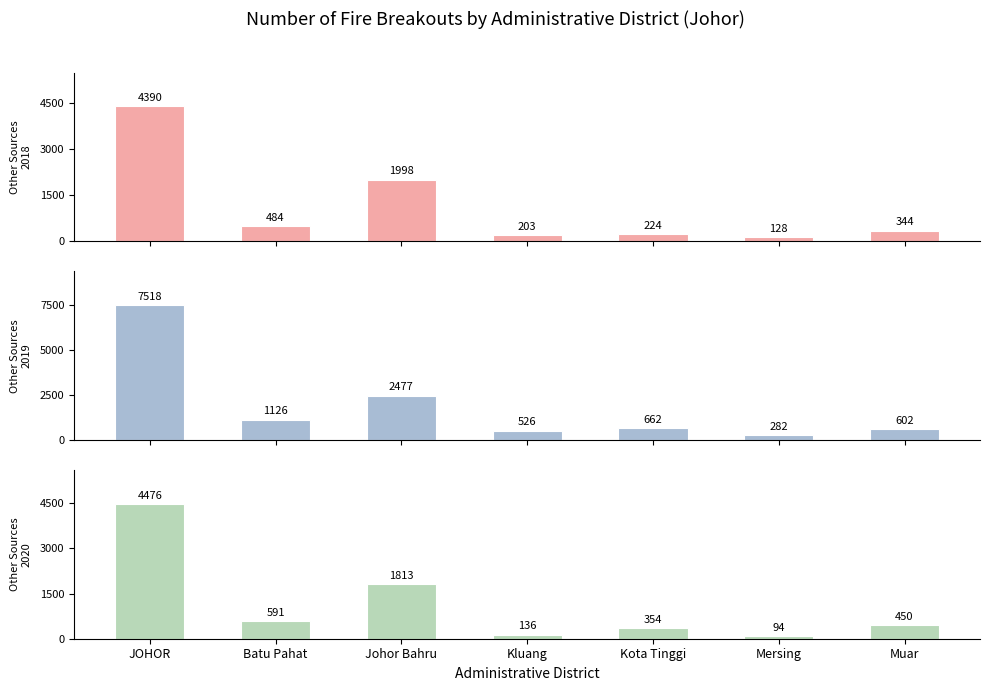

What is the value of the Other Sources 2019 bar at the 4th from the left?

526